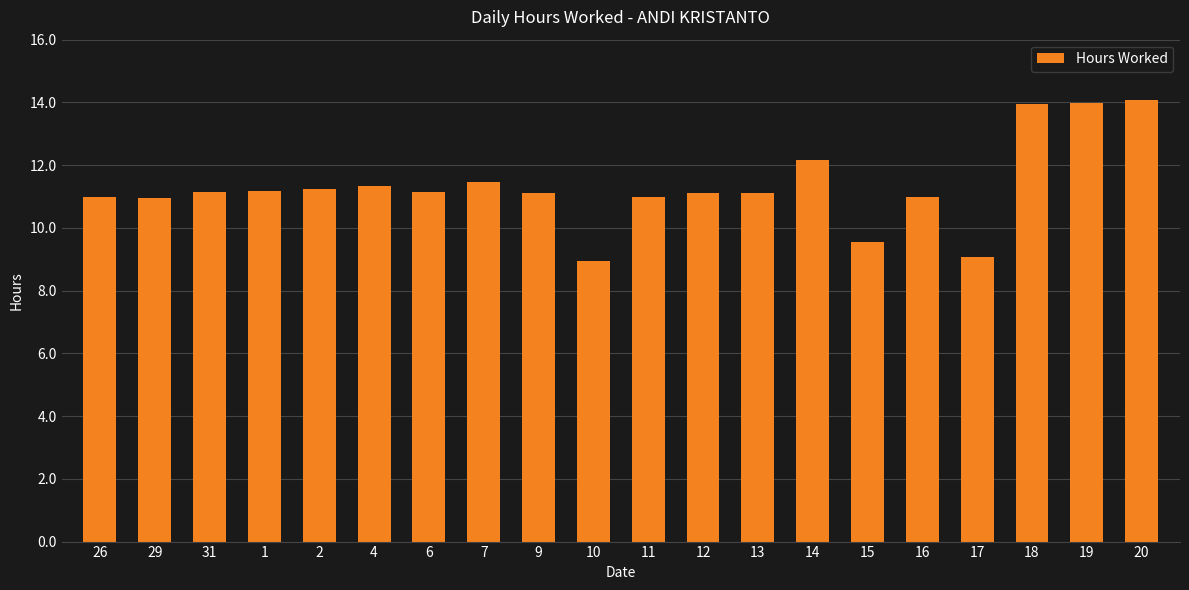

Is it true that the value at 26 is 11.0?

True